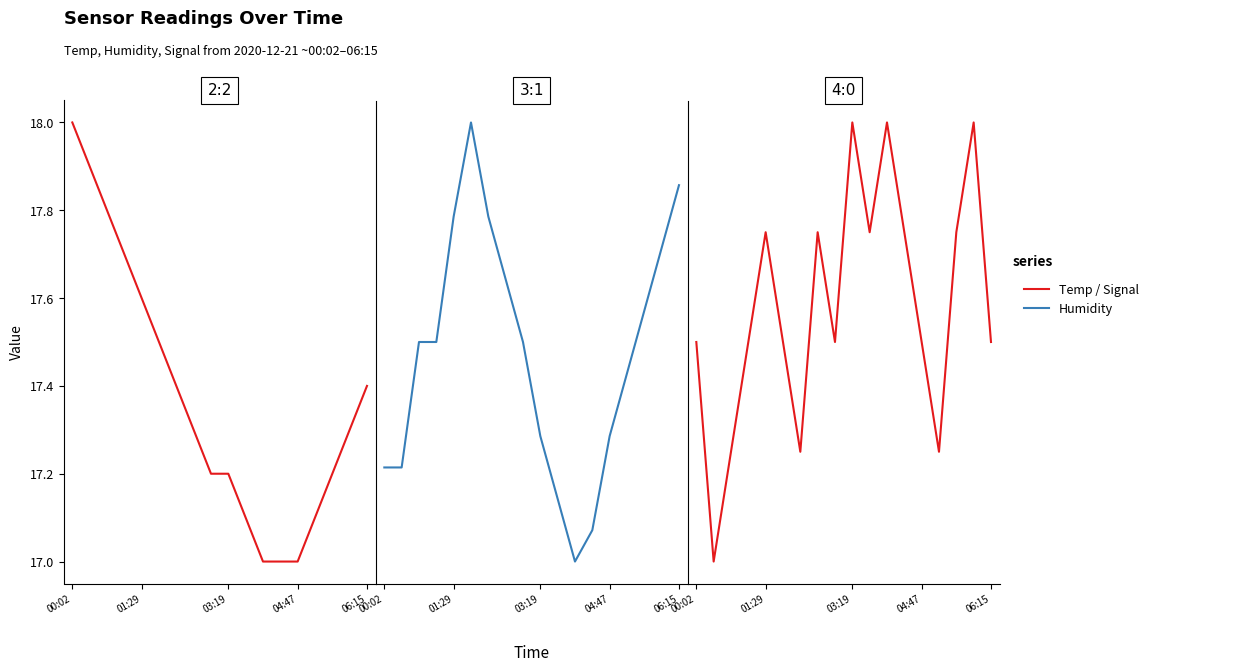

In Signal, how many points are higher than both neighbors (excluding endpoints)?

5